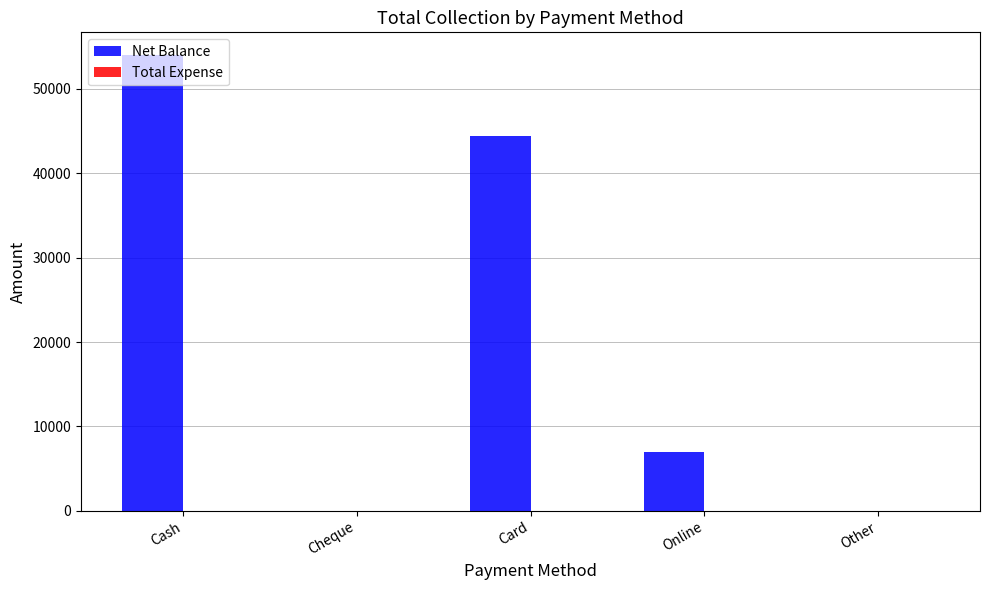

True or false: the data shows 9756 at Card.

False